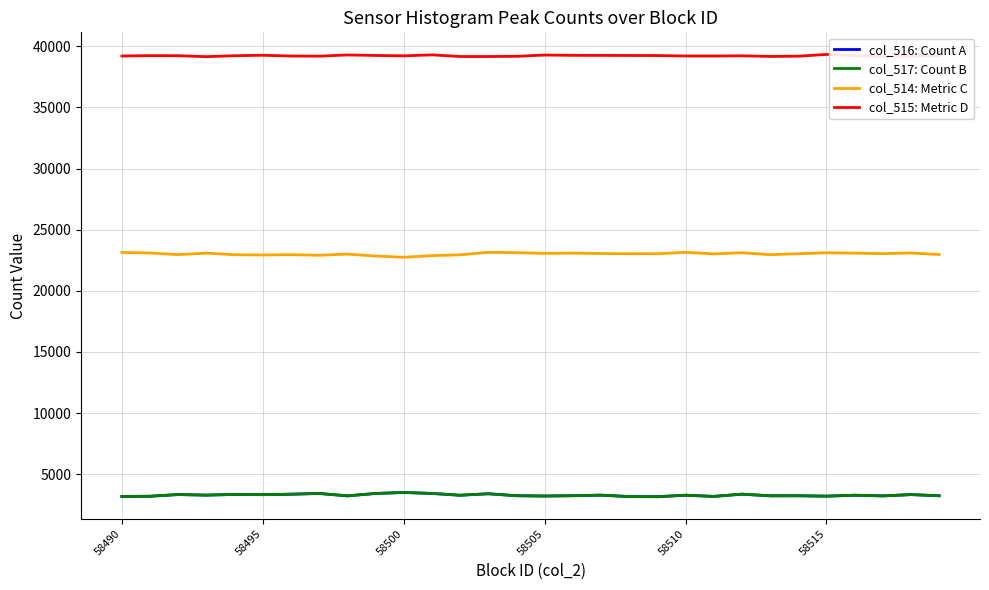

What is the minimum value shown in the chart?

3161